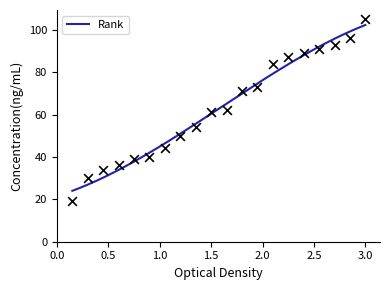

What is the ratio of the value at 91 to the value at 62?

1.5